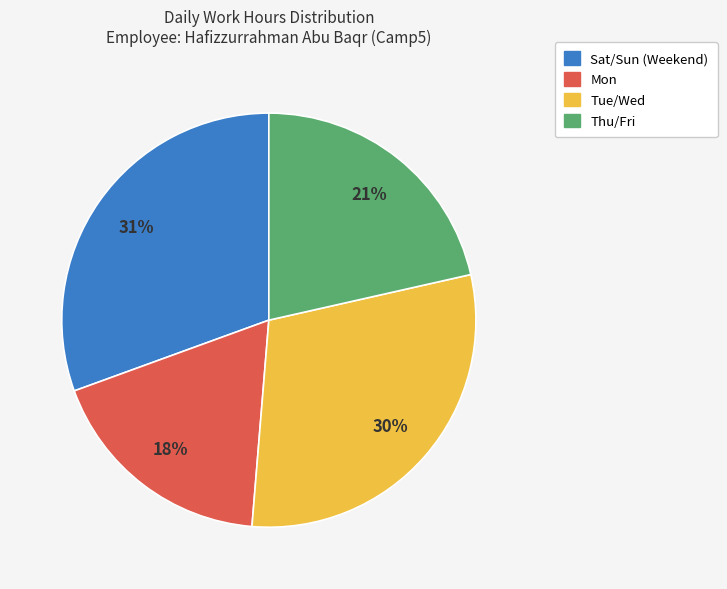

Count the number of slices in the pie.

4